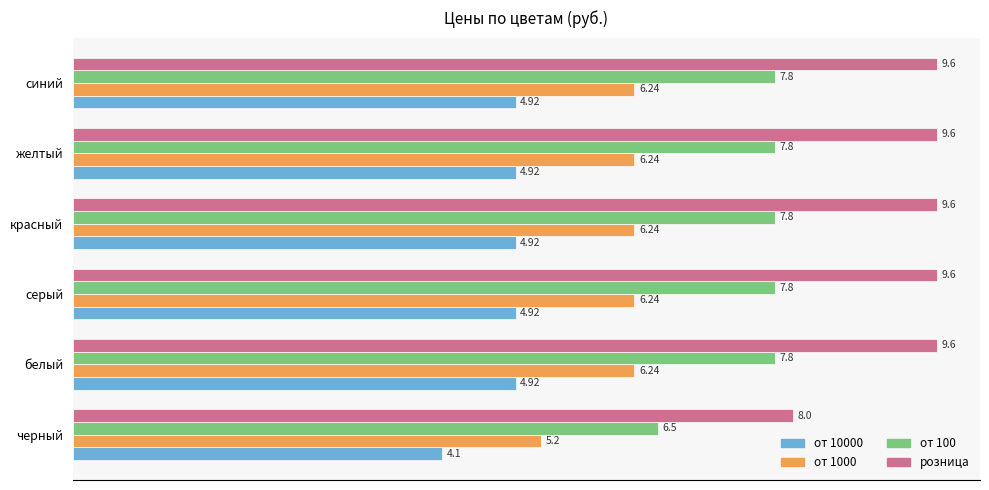

How many data points in розница are above 9?

5